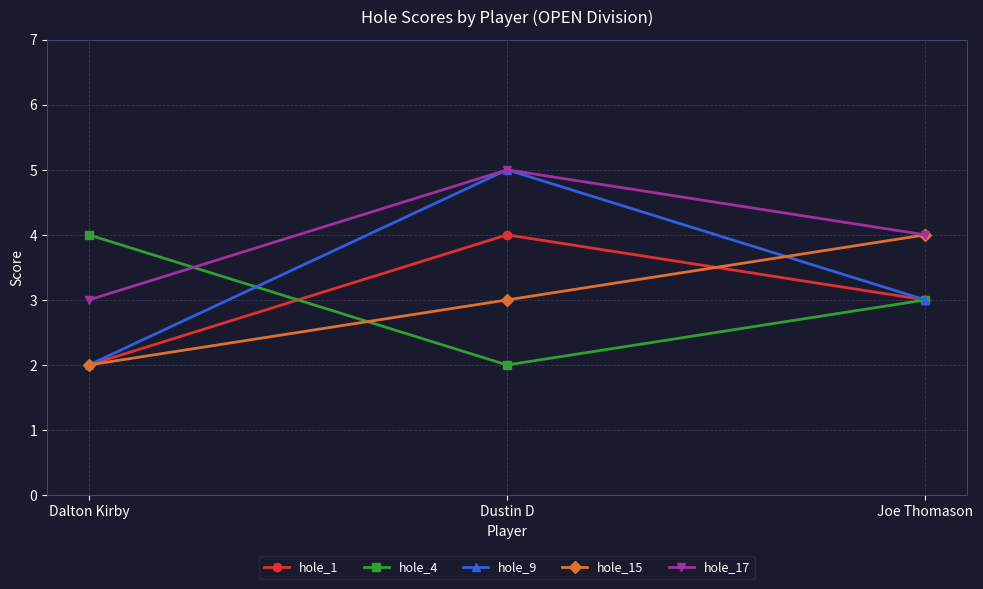

How many distinct data groups are displayed?

5